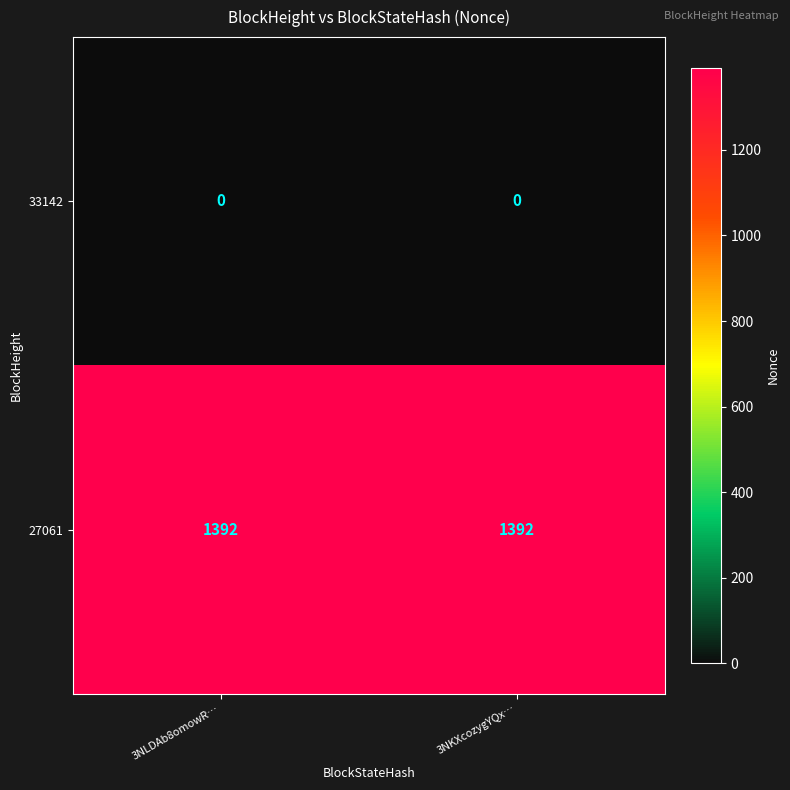

Is it true that 27061 equals 1392 at 3NLDAb8omowR…?

True